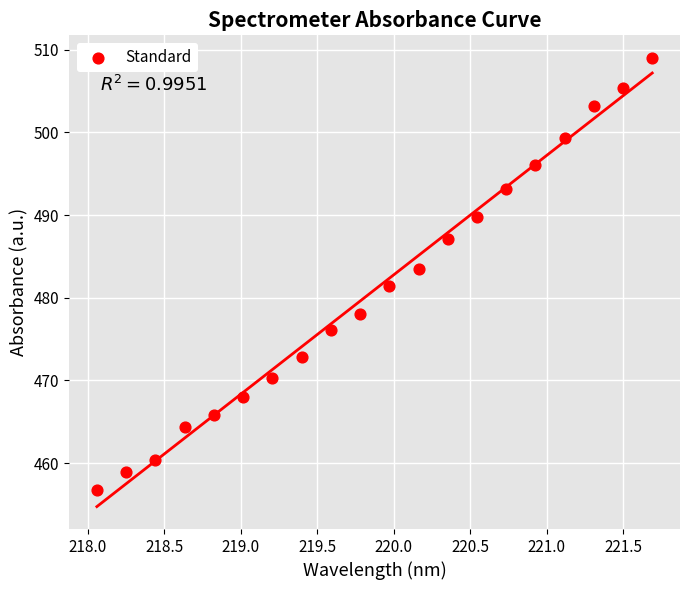

What is the range of X values (max minus min)?

3.6